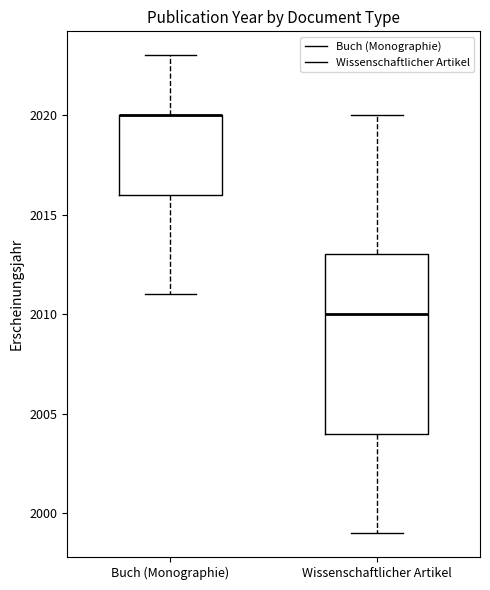

Reading left to right, transcribe this box plot: for each box, give where its median line is, the range the box spans, and where its two whiskers end, as read against the y-axis. The values are not printed on the chart, so give them approximately, as read against the axis.

Buch (Monographie): median 2020 (drawn on the box's upper edge), box 2016 to 2020, whiskers 2011 to 2023
Wissenschaftlicher Artikel: median 2010, box 2004 to 2013, whiskers 1999 to 2020